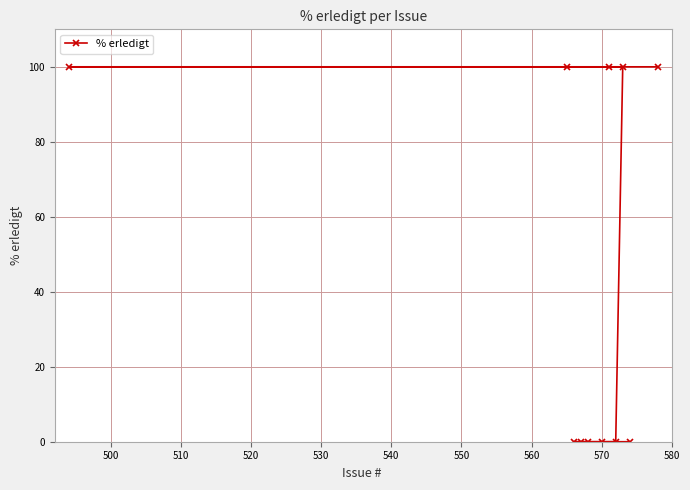

How many values are above zero?

5